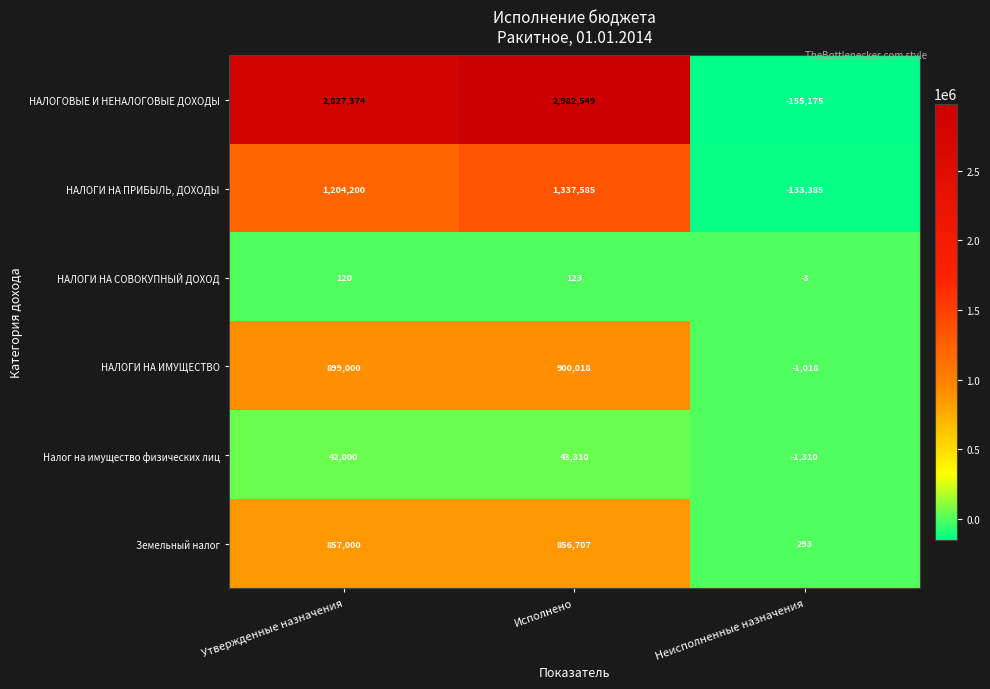

Reading left to right, extract all data points from this chart.

НАЛОГОВЫЕ И НЕНАЛОГОВЫЕ ДОХОДЫ: 2827374	2982549	-155175
НАЛОГИ НА ПРИБЫЛЬ, ДОХОДЫ: 1204200	1337585	-133385
НАЛОГИ НА СОВОКУПНЫЙ ДОХОД: 120	123	-3
НАЛОГИ НА ИМУЩЕСТВО: 899000	900018	-1018
Налог на имущество физических лиц: 42000	43310	-1310
Земельный налог: 857000	856707	293